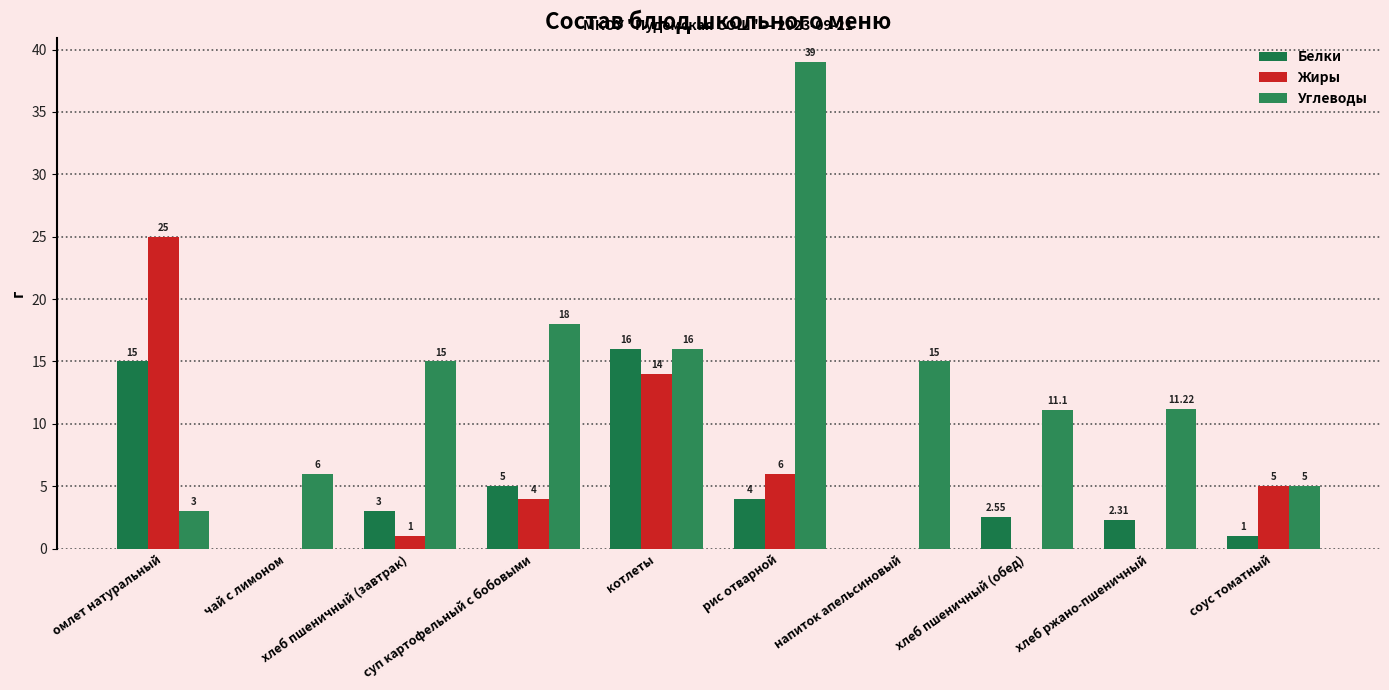

What is the label of the 3rd bar from the left?

хлеб пшеничный (завтрак)